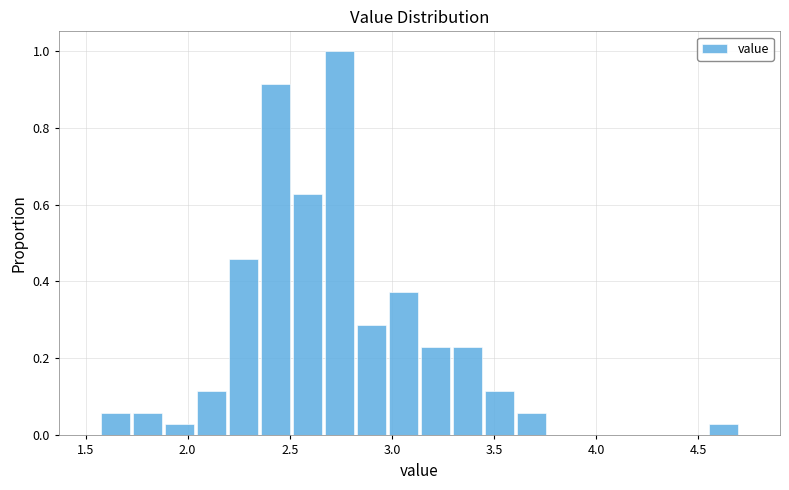

Around what value on the x-axis is the tallest bar? Give the approximate position of its centre, as read against the axis.

2.75